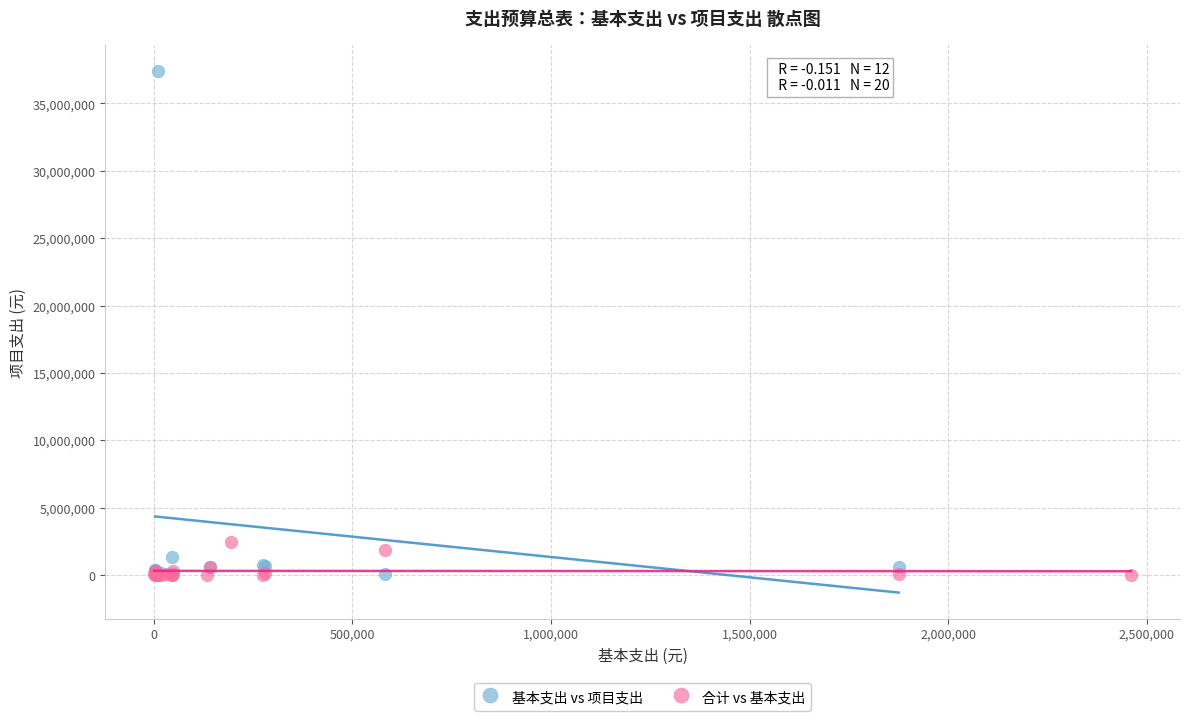

Which series reaches the maximum Y coordinate?

基本支出 vs 项目支出